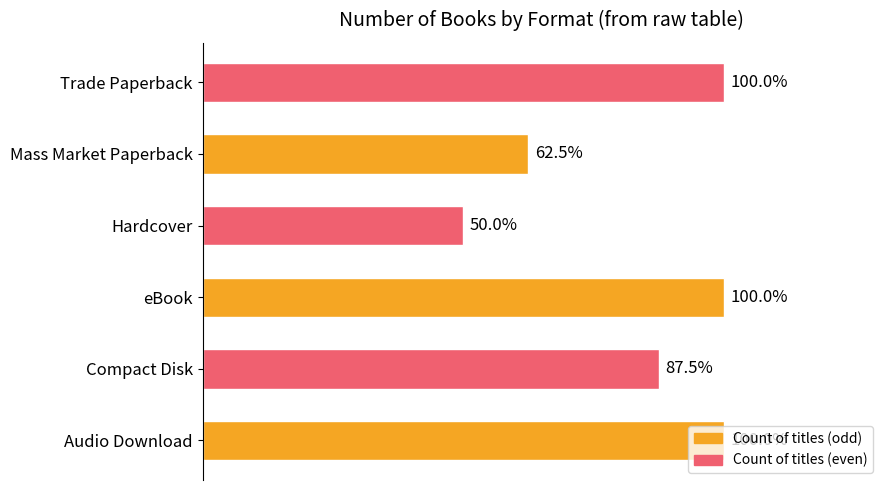

Are the bars horizontal?

Yes